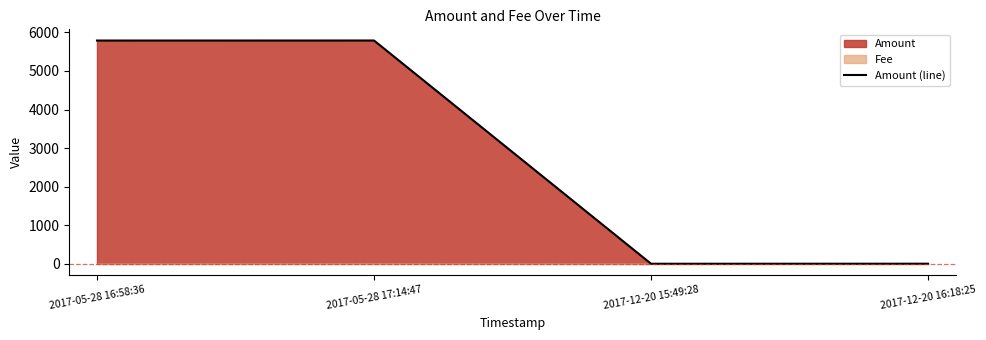

How many values are below 5789?

2